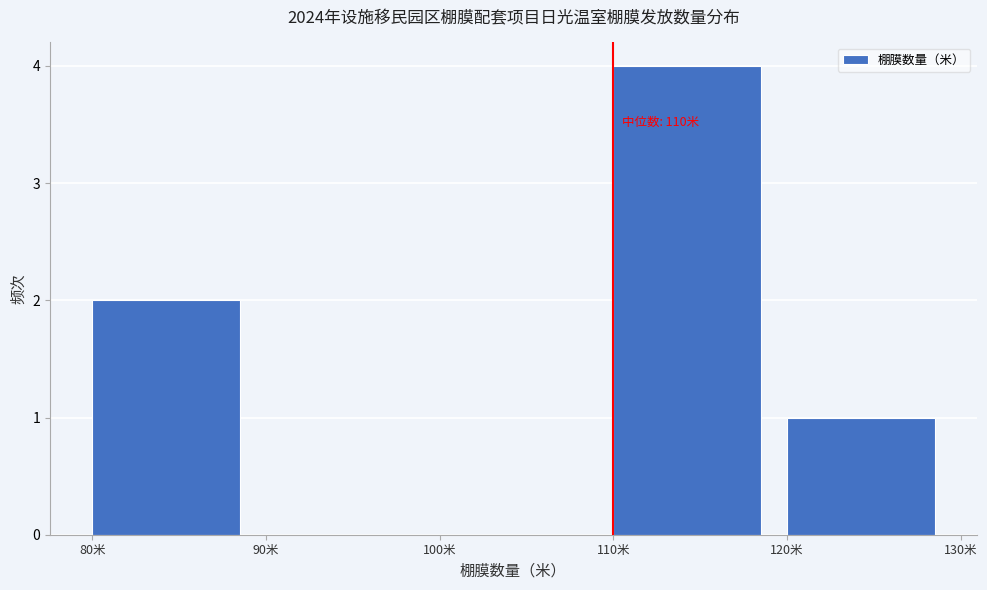

Over which range of the x-axis is the bar tallest?

110 to 120